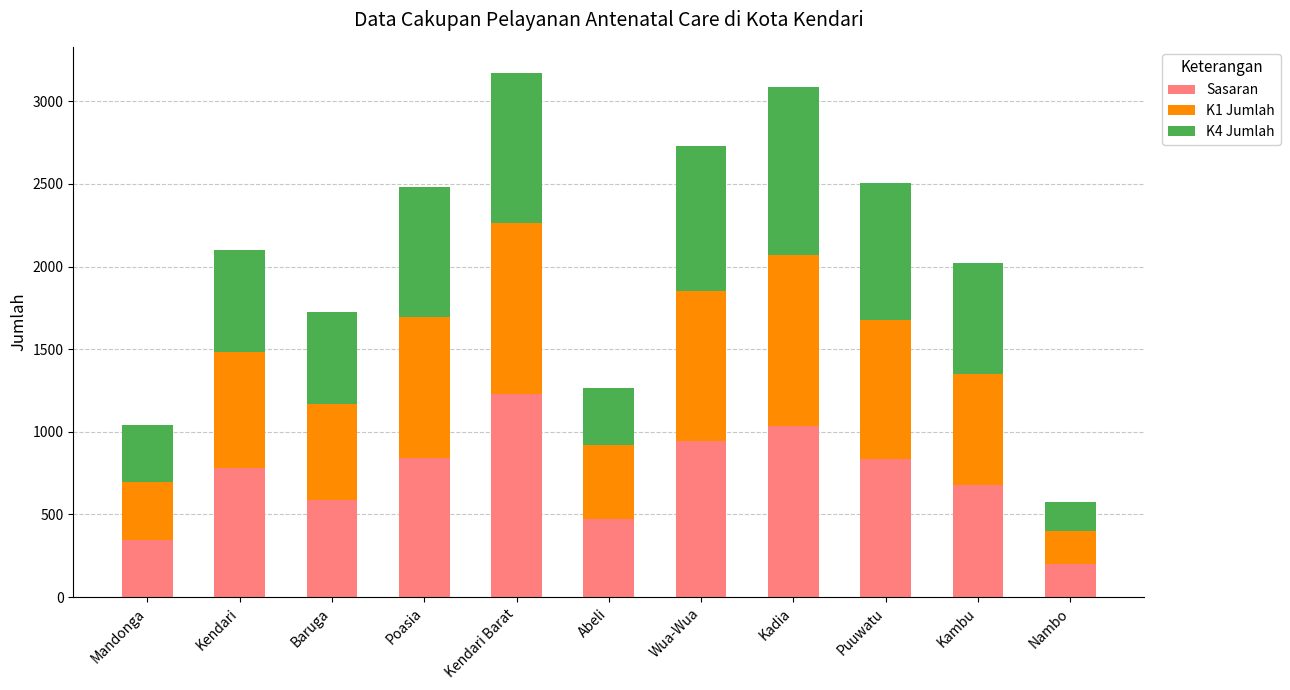

Is it true that Sasaran equals 202 at Nambo?

True